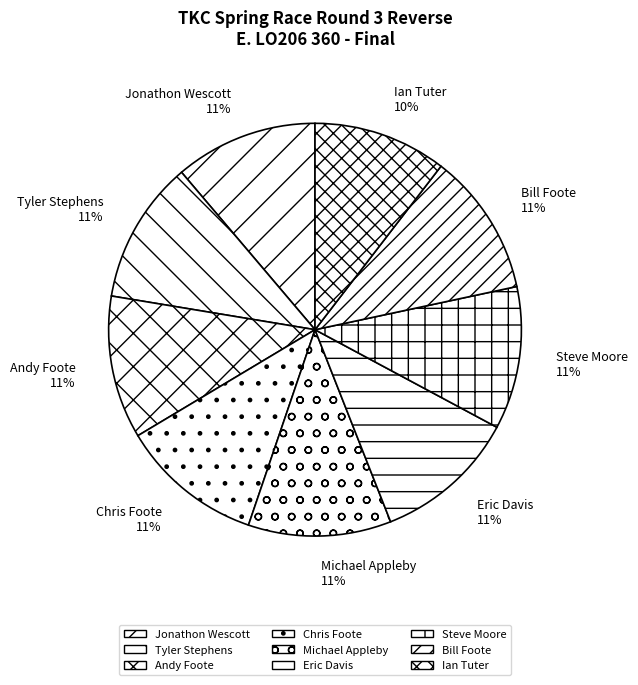

Is there any slice that represents more than half of the pie?

No